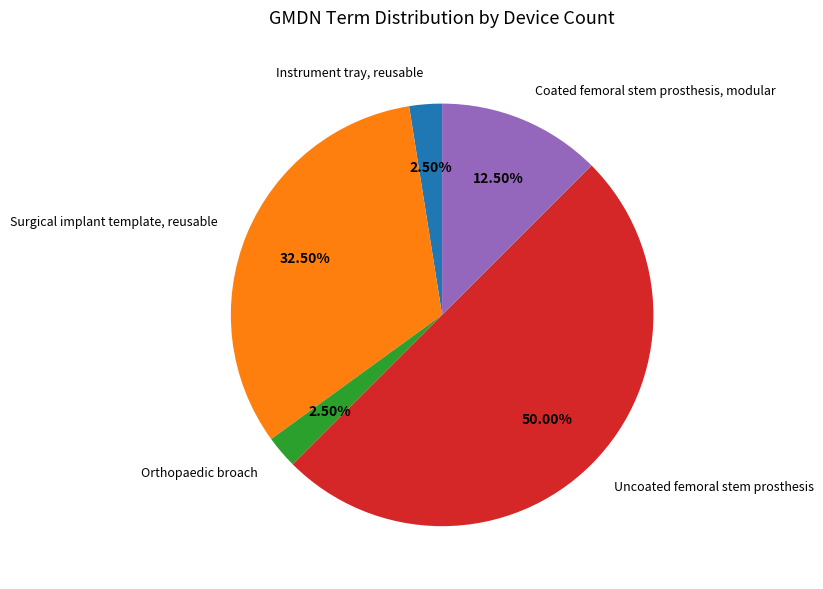

Approximately how many times larger is the value at Coated femoral stem prosthesis, modular compared to Surgical implant template, reusable?

0.4